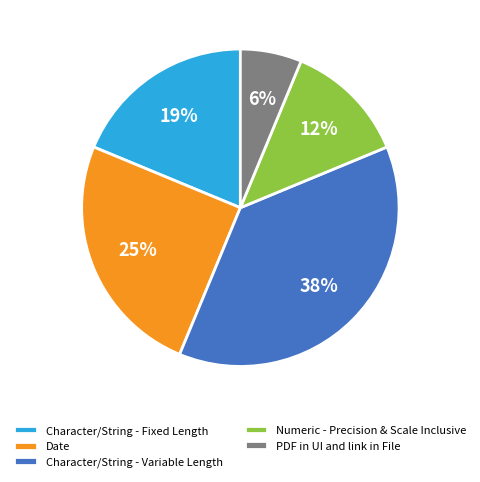

To the nearest percent, what is the average slice percentage?

20%